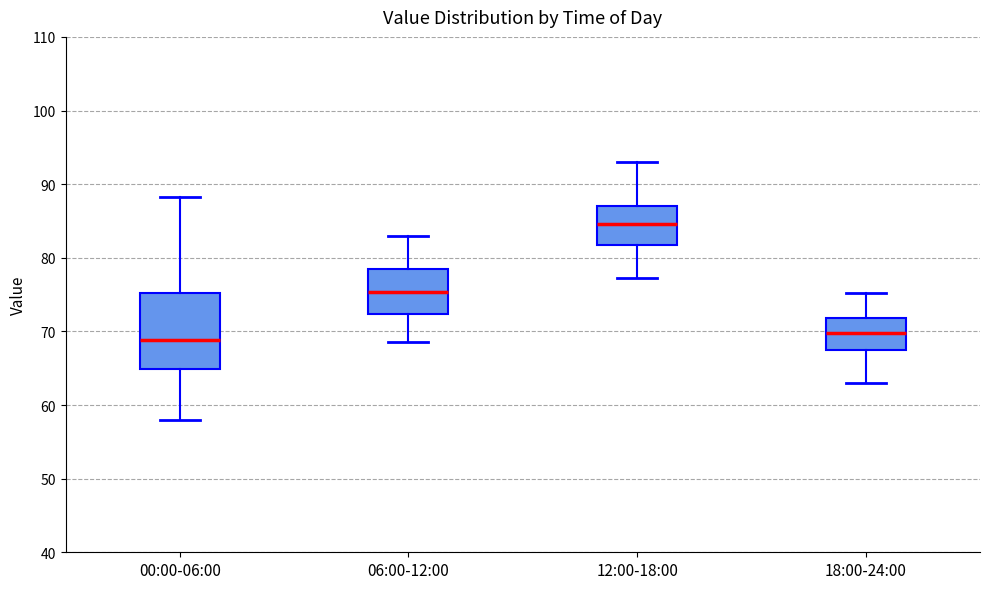

Reading left to right, read every box against the y-axis: the position of its median line, the range the box covers, and the ends of its whiskers. The values are not printed on the chart, so give them approximately, as read against the axis.

00:00-06:00: median 69, box 65 to 75, whiskers 58 to 88
06:00-12:00: median 75, box 72 to 78, whiskers 69 to 83
12:00-18:00: median 85, box 82 to 87, whiskers 77 to 93
18:00-24:00: median 70, box 67 to 72, whiskers 63 to 75